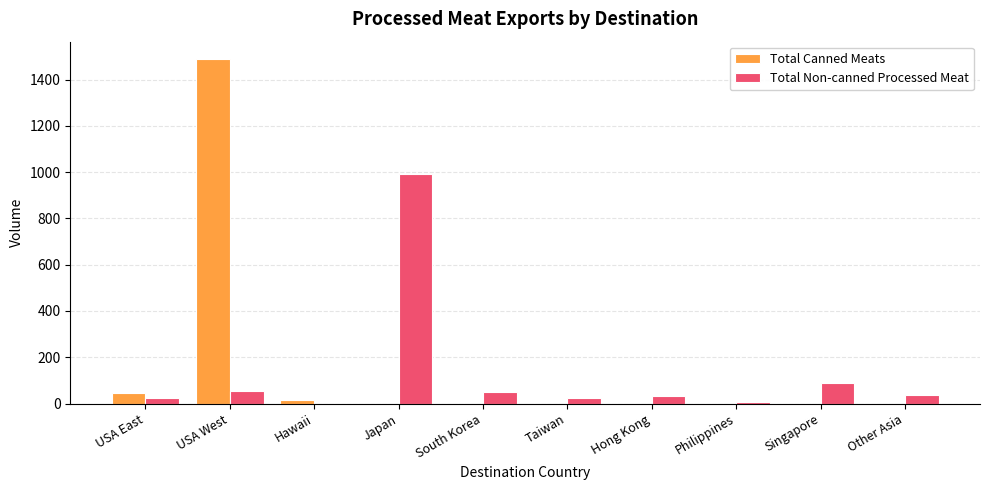

True or false: Total Non-canned Processed Meat has a value of 53.4 at USA West.

True